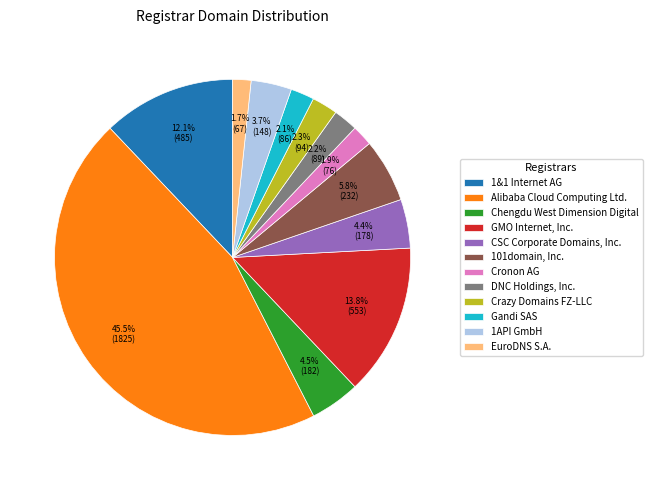

To the nearest percent, what is the difference between the Alibaba Cloud Computing Ltd. and CSC Corporate Domains, Inc. slice percentages?

41%